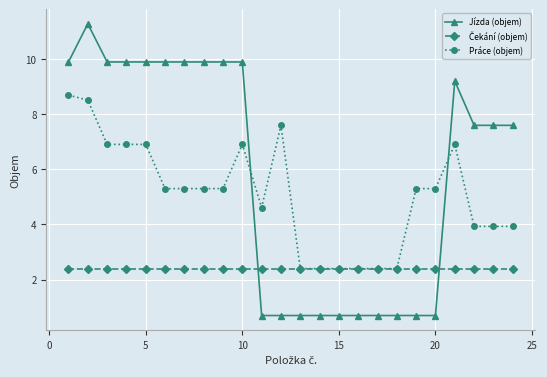

What is the value of the Jízda (objem) point at the 19th from the left?

0.7